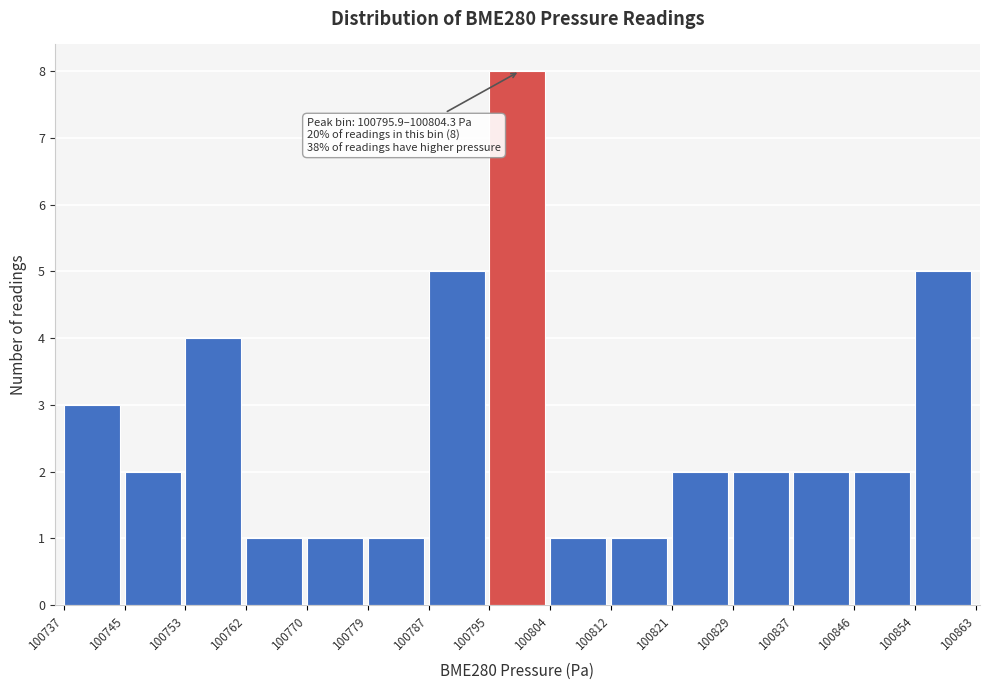

Which range on the x-axis has the tallest bar?

100795 to 100804